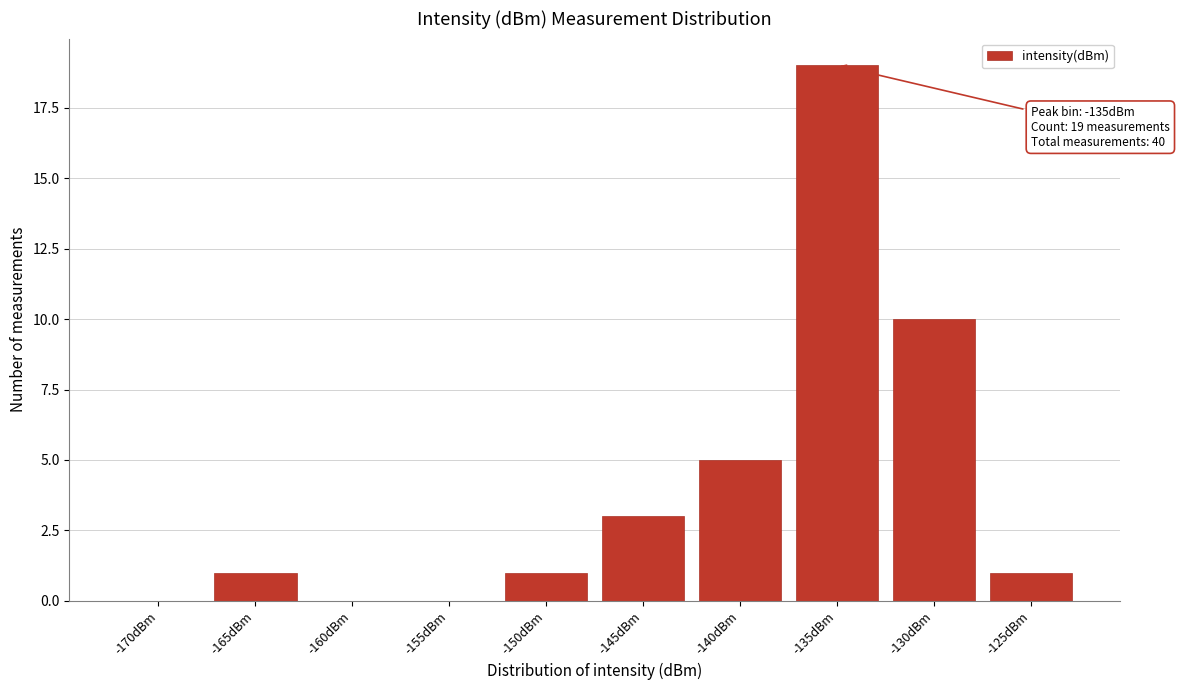

Reading right to left, what are all the values shown in this chart?

-125dBm=1	-130dBm=10	-135dBm=19	-140dBm=5	-145dBm=3	-150dBm=1	-155dBm=0	-160dBm=0	-165dBm=1	-170dBm=0